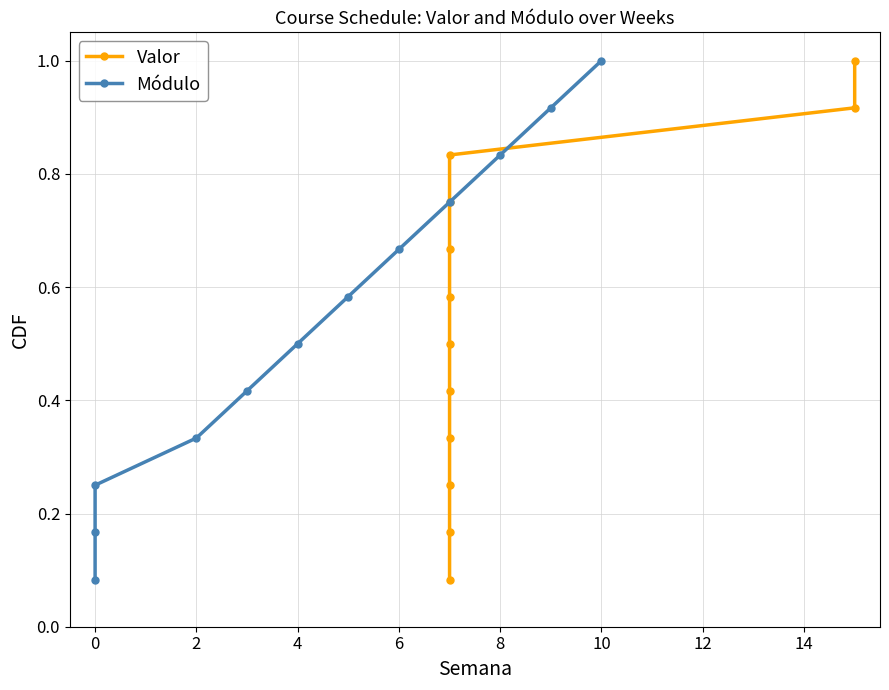

What are all the series names shown in the legend?

Valor, Módulo